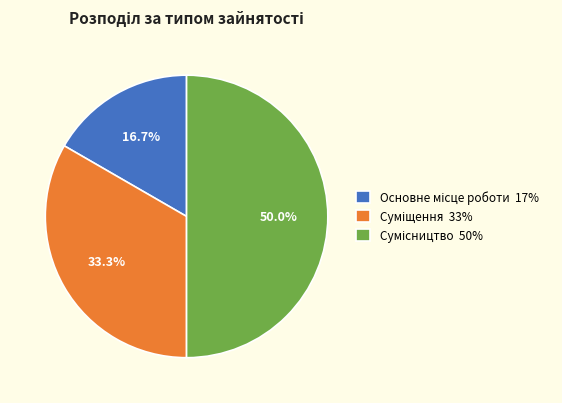

The Сумісництво slice represents 50% of the pie. True or false?

True